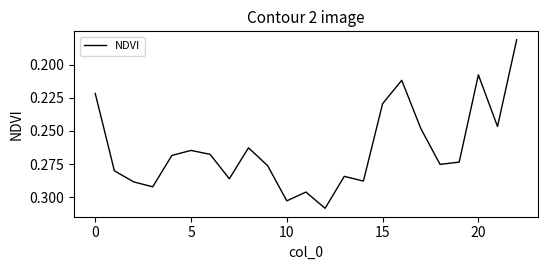

At which category does the data reach its first local valley?

5